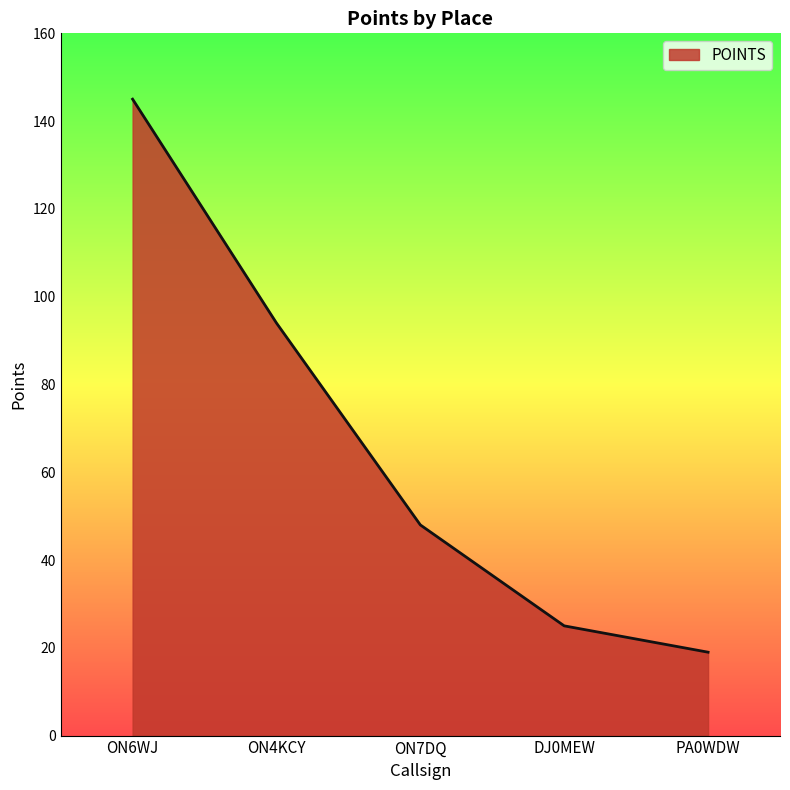

Is it true that the value at ON6WJ is 50?

False